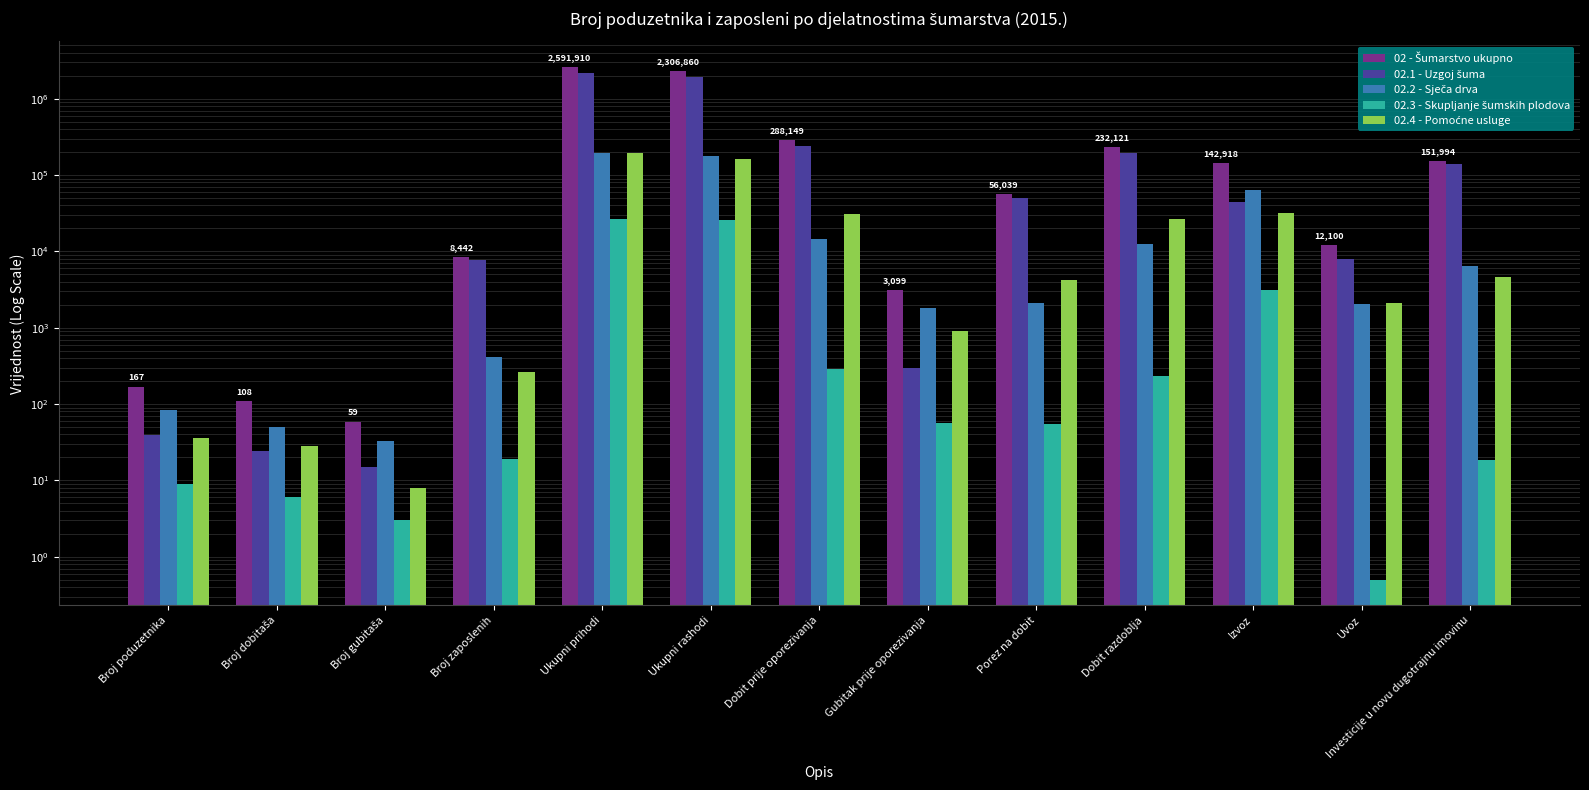

Is it true that 02.3 - Skupljanje šumskih plodova equals 18.4 at Investicije u novu dugotrajnu imovinu?

True